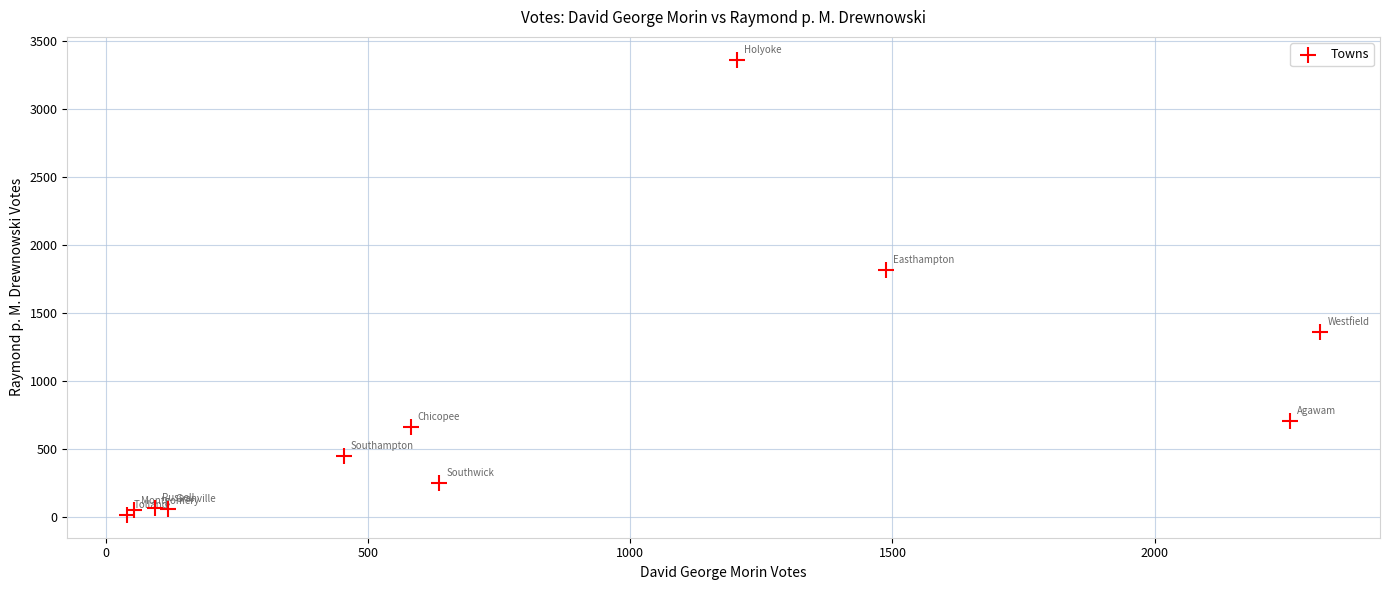

What Y value in the scatter plot is closest to 1687?

1815